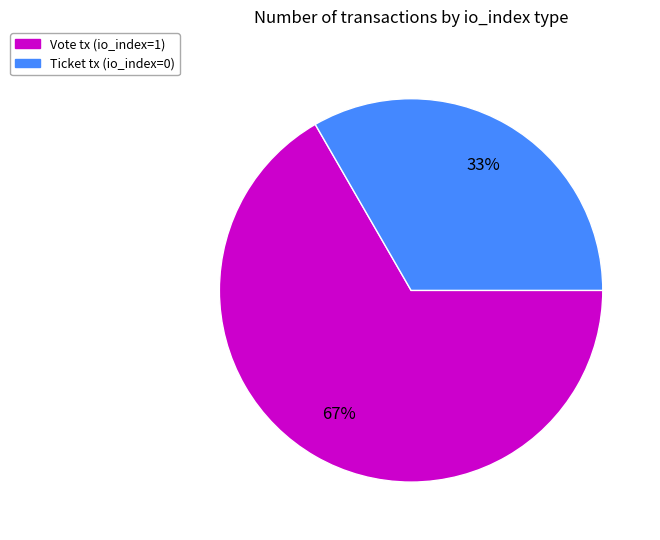

Rank the categories by value from lowest to highest.

Ticket tx (io_index=0), Vote tx (io_index=1)